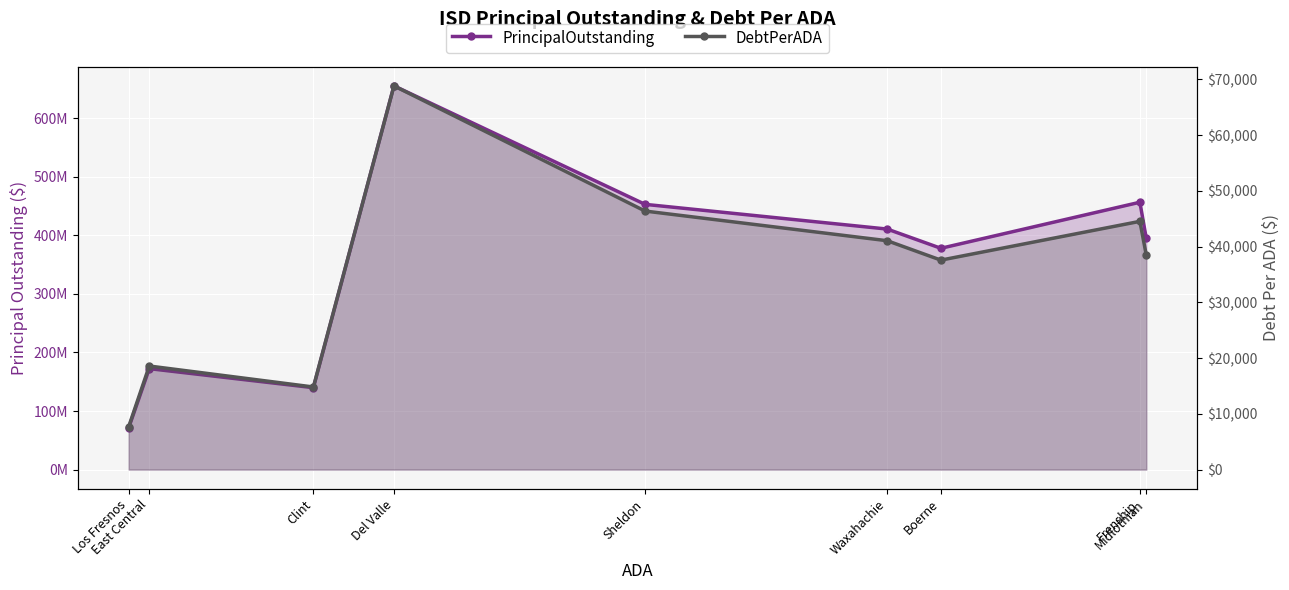

Where is DebtPerADA nearest to the value 38252?

Midlothian